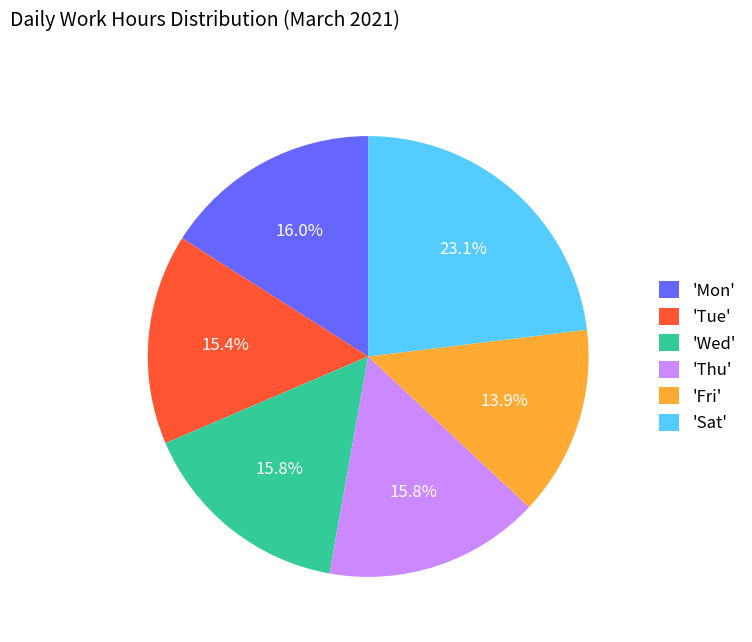

What is the ratio of the value at 'Thu' to the value at 'Sat'?

0.7